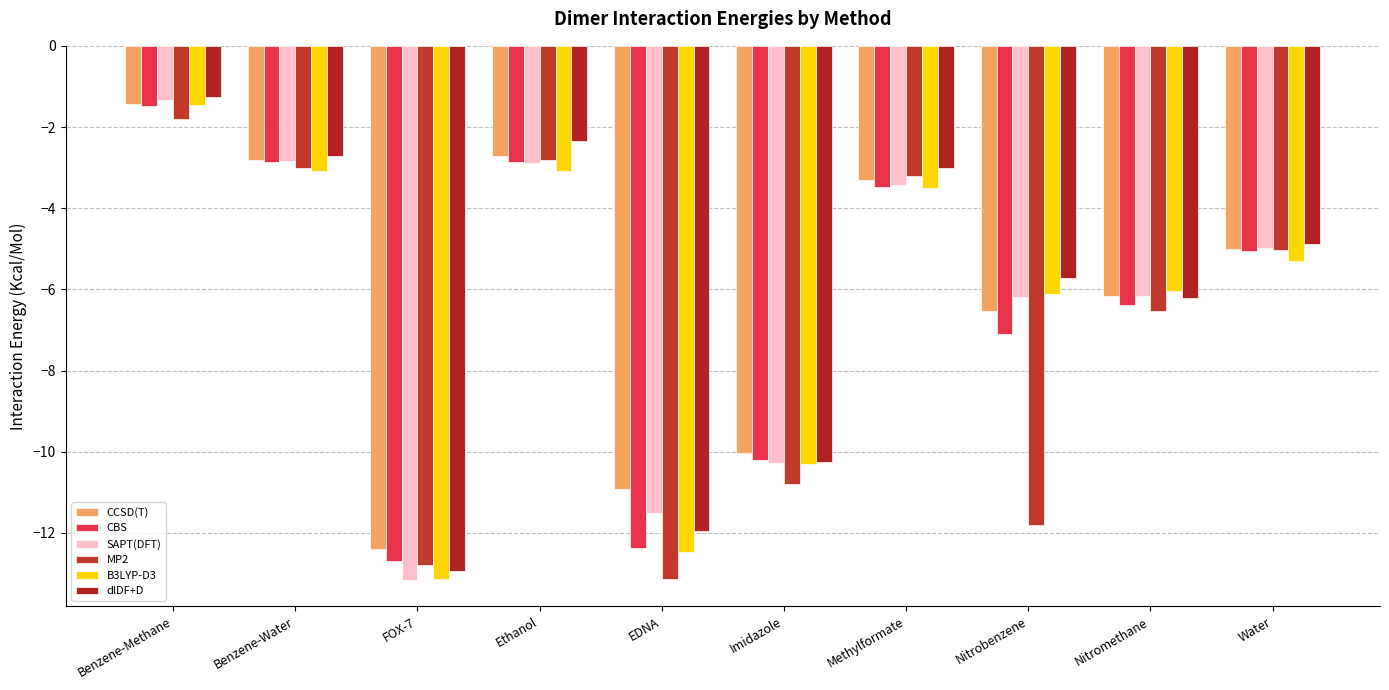

The MP2 series shows -3.1 at Water. True or false?

False